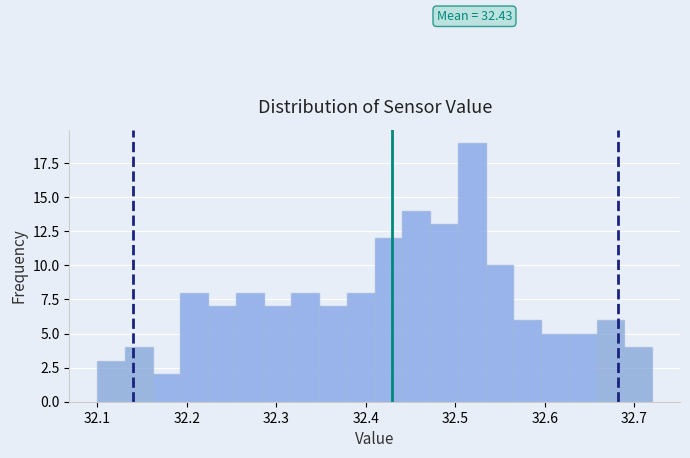

Read against the x-axis, roughly where is the centre of the tallest bar?

32.52